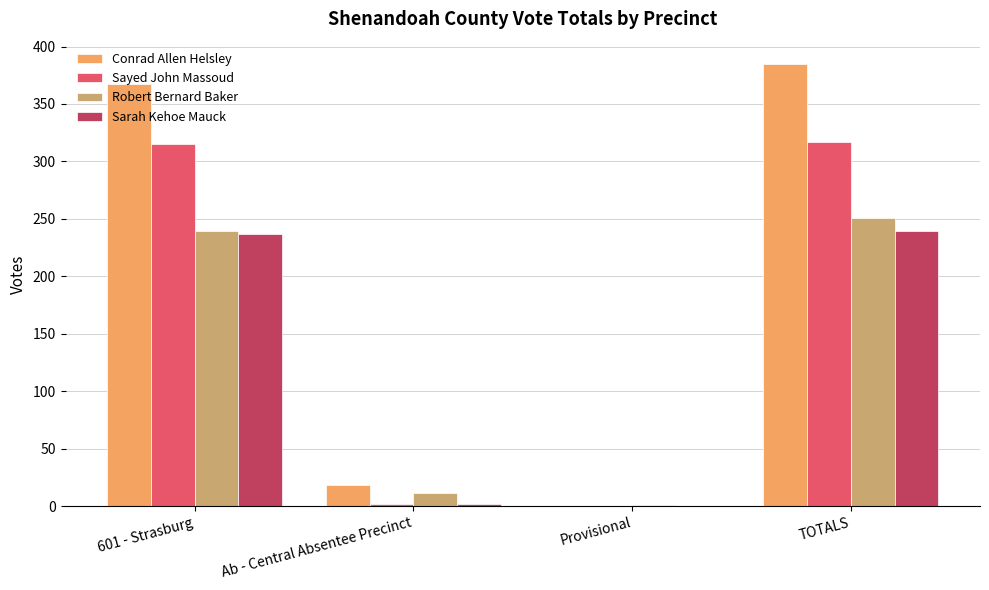

Which series changed the most between Provisional and TOTALS?

Conrad Allen Helsley